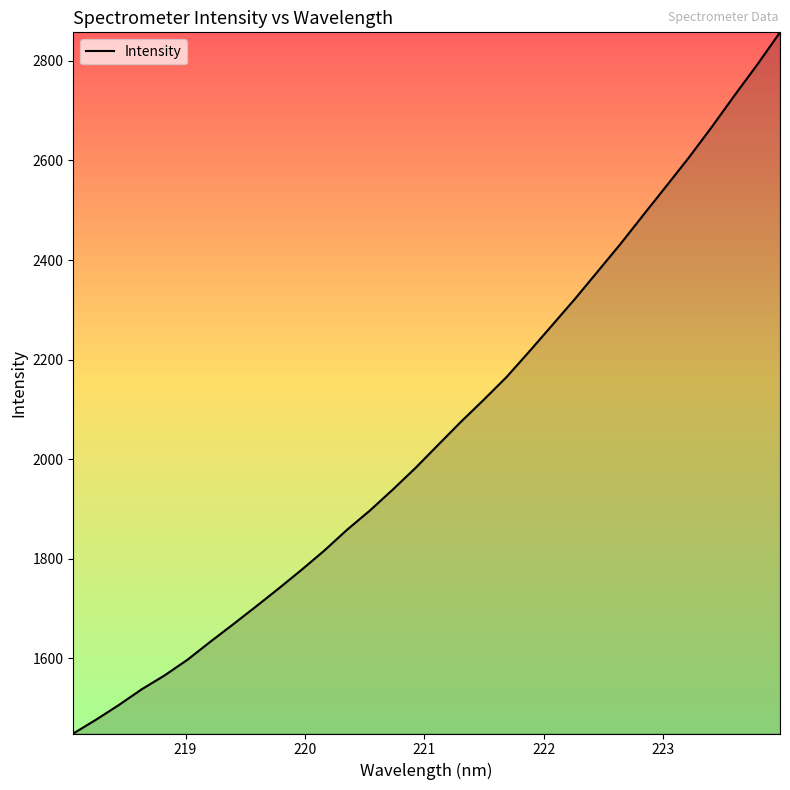

What is the greatest value displayed?

2857.5